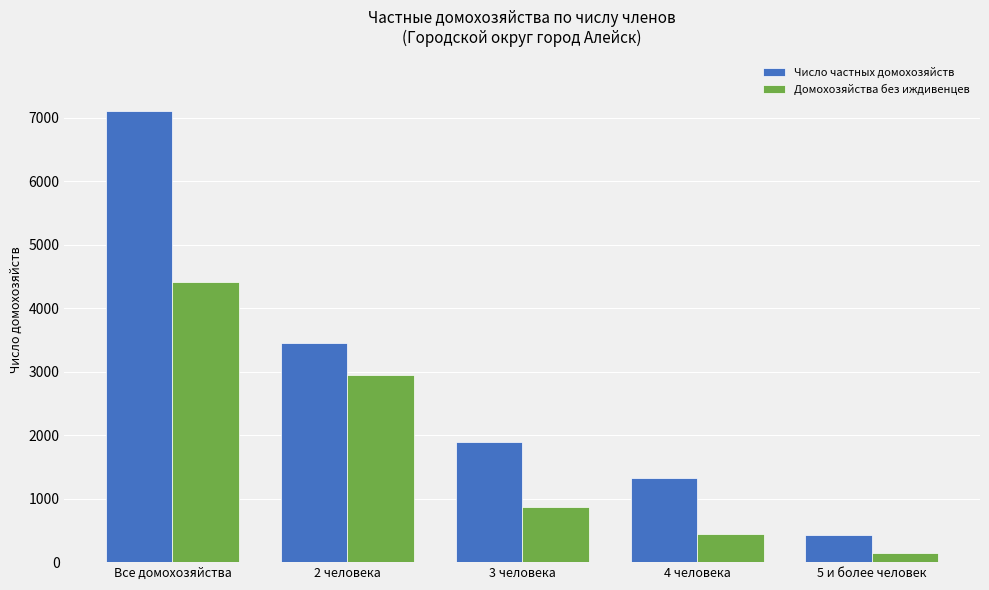

What is the value of the Домохозяйства без иждивенцев bar at the 1st from the left?

4408